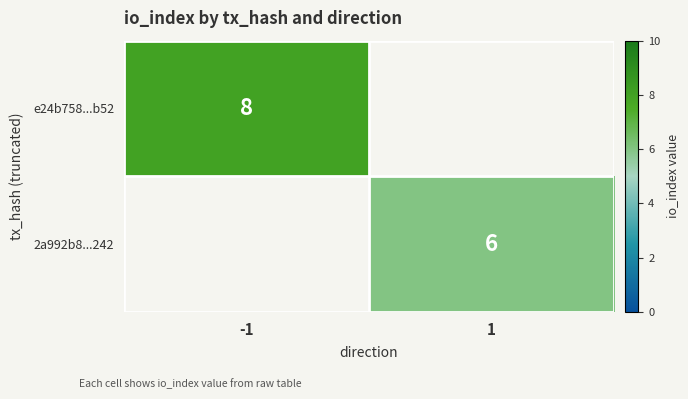

Is the value of 2a992b8...242 at 1 greater than the value of e24b758...b52 at -1?

No